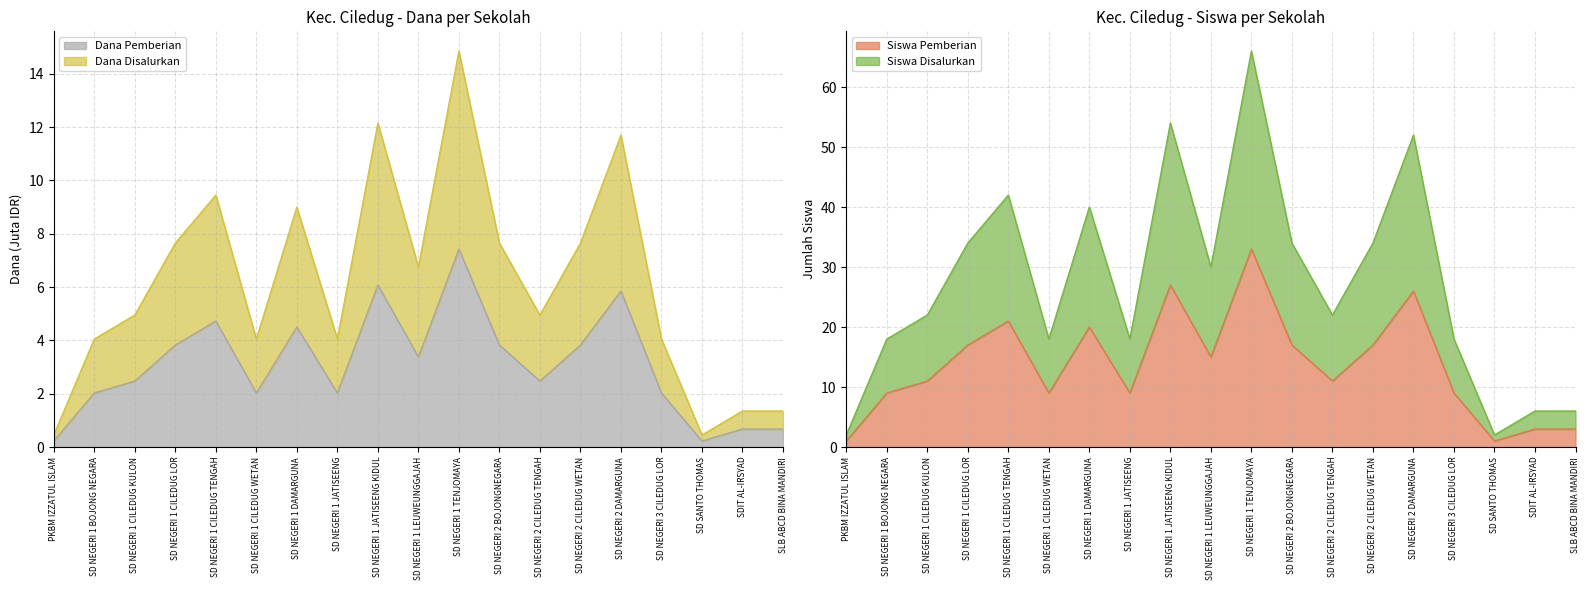

What is the difference between the highest and lowest values at SDIT AL-IRSYAD?

5.3